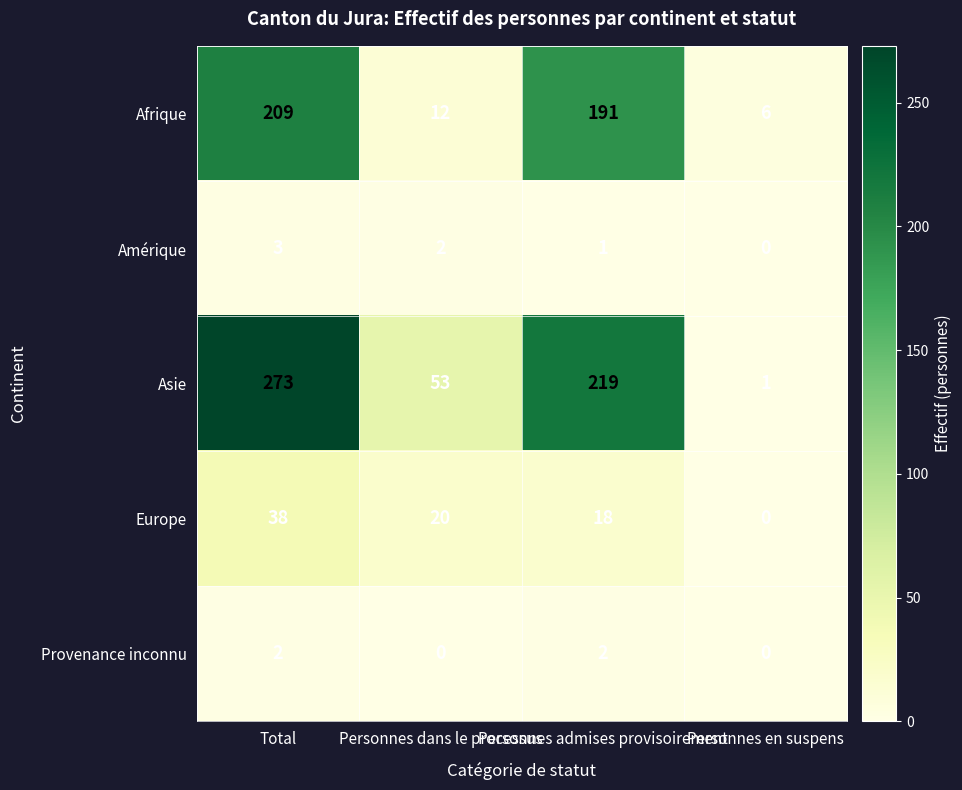

What is the maximum value for Europe?

38